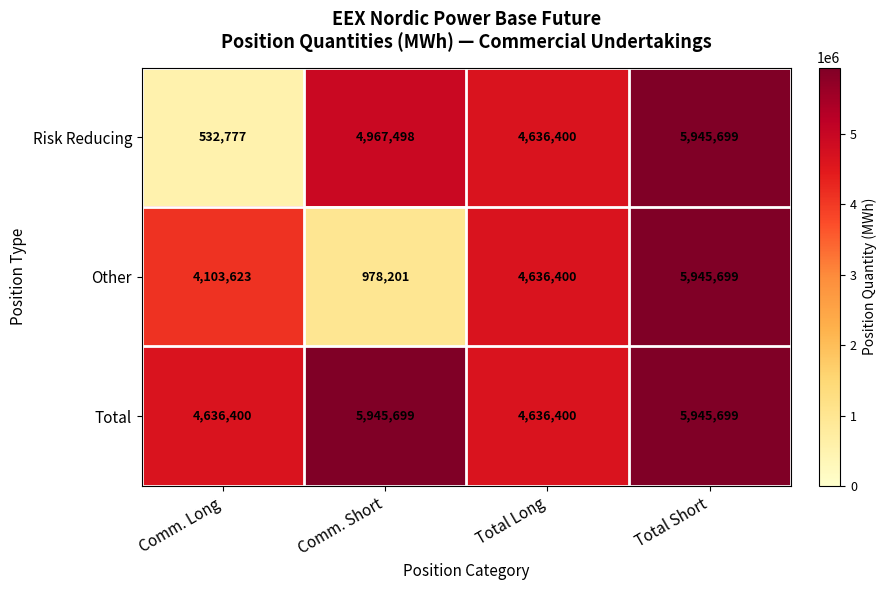

How many categories are shown in the chart?

4